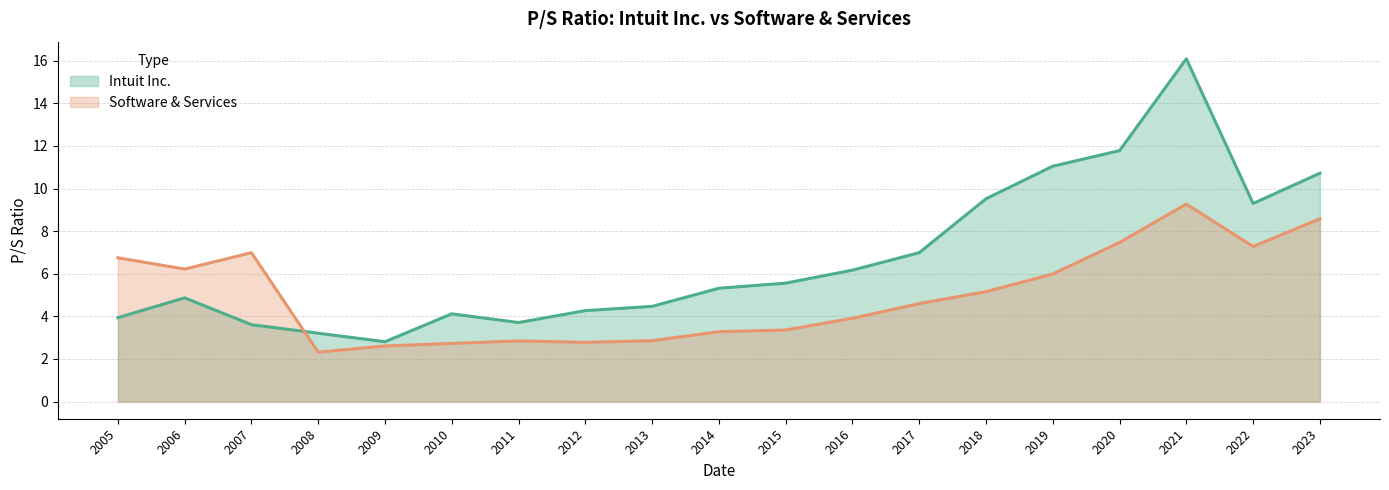

The value of Intuit Inc. at 2010 is 6.2. True or false?

False